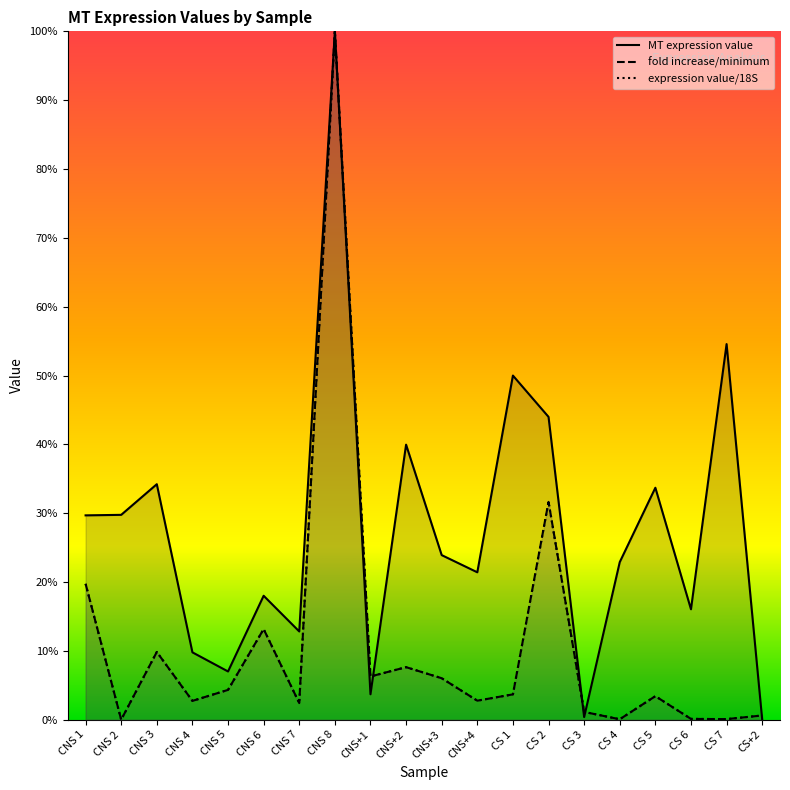

At which category does MT expression value reach its first local peak?

CNS 3